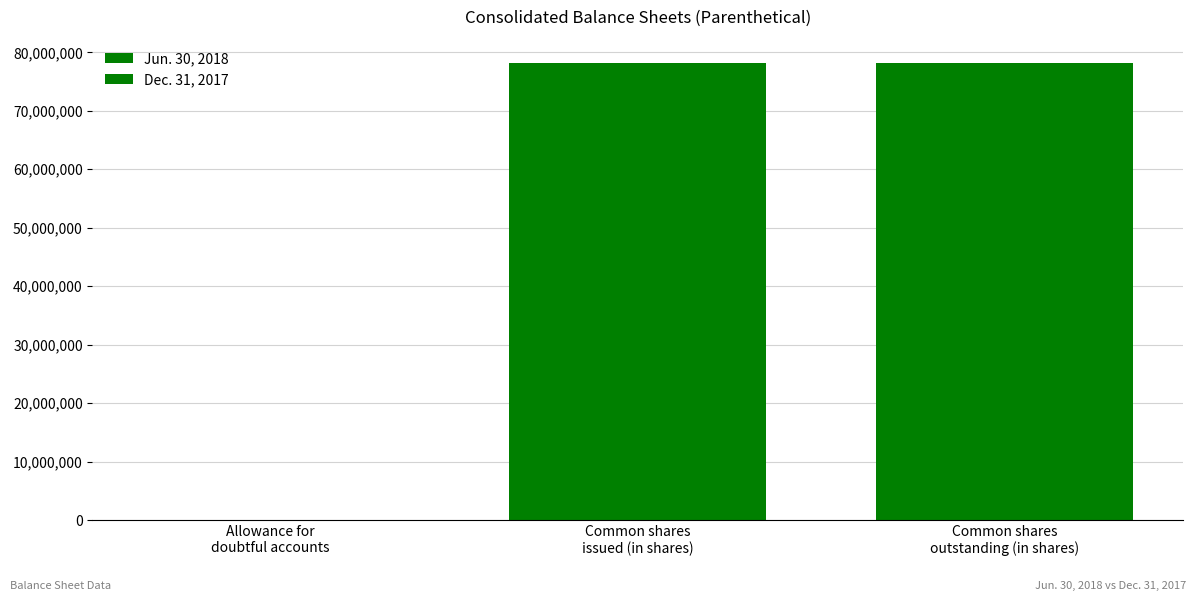

How many series are shown in this chart?

2